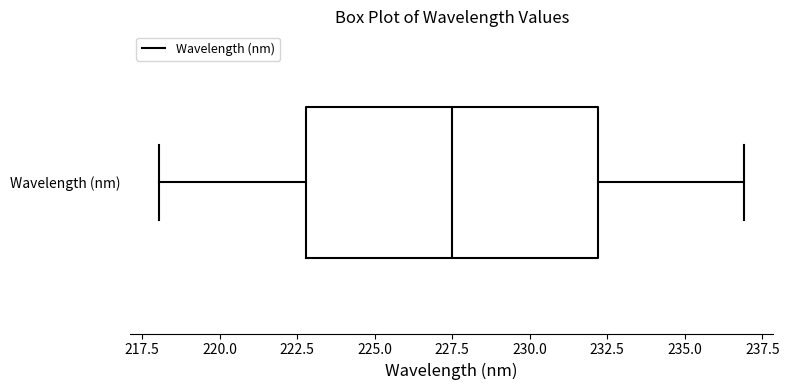

Transcribe this box plot: give where the median line is, the range the box spans, and where the two whiskers end, as read against the x-axis. The values are not printed on the chart, so give them approximately, as read against the axis.

median 227.5, box 223.0 to 232.0, whiskers 218.0 to 237.0